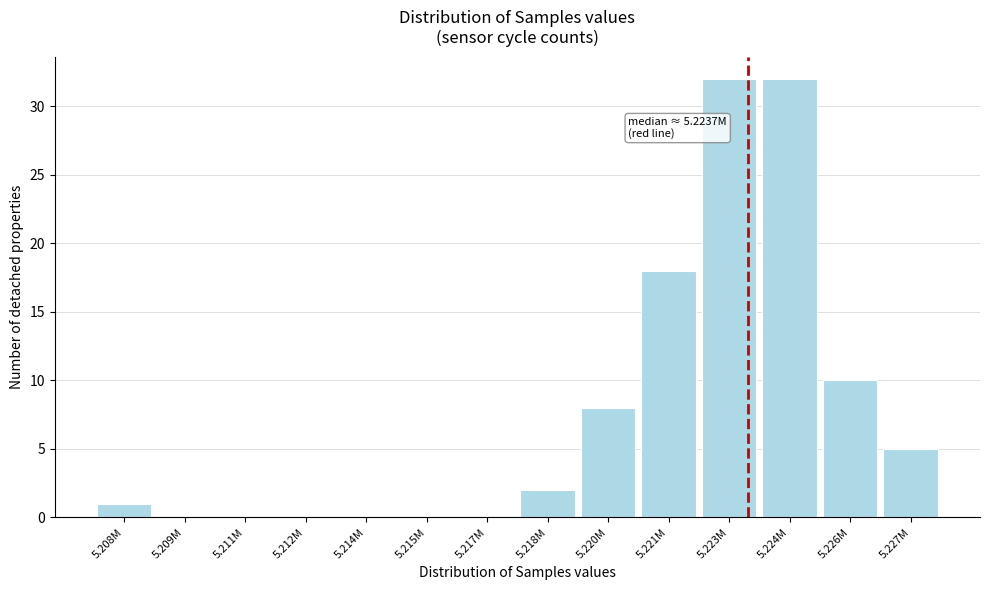

Reading left to right, transcribe all the data shown in this chart.

5.208M=1	5.209M=0	5.211M=0	5.212M=0	5.214M=0	5.215M=0	5.217M=0	5.218M=2	5.220M=8	5.221M=18	5.223M=32	5.224M=32	5.226M=10	5.227M=5